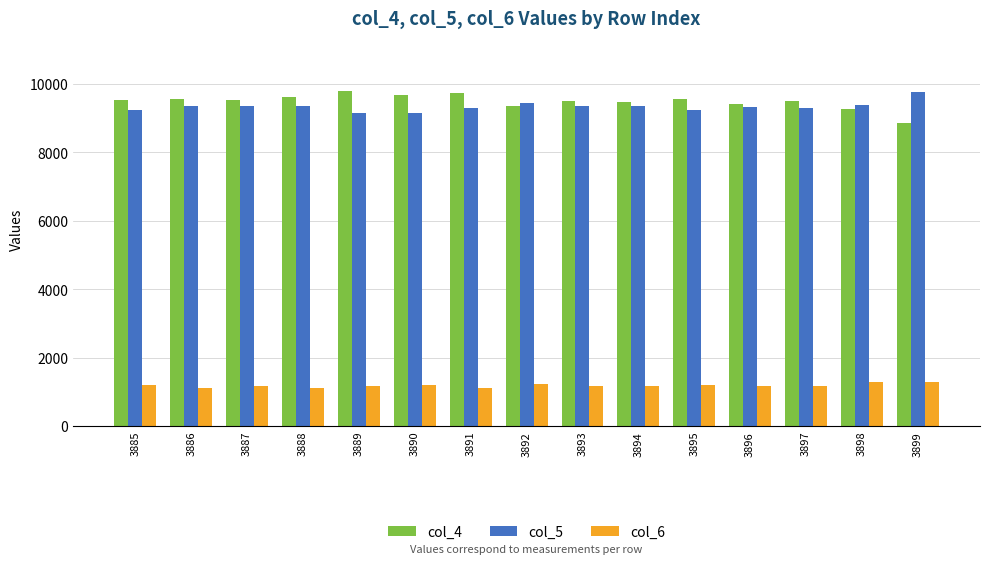

True or false: col_5 has a value of 12269 at 3888.

False